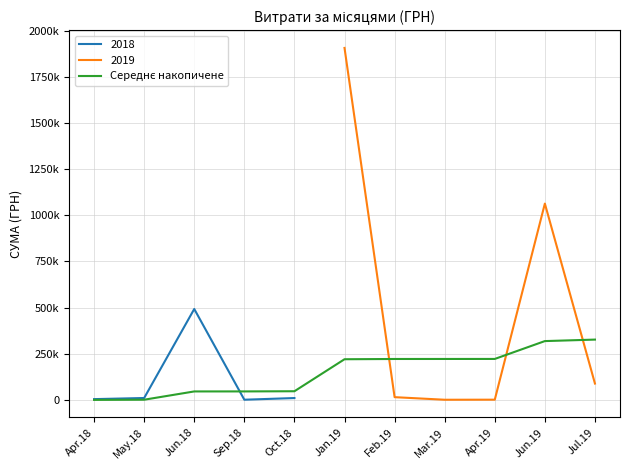

True or false: the data has more than 0 interior local peaks.

False